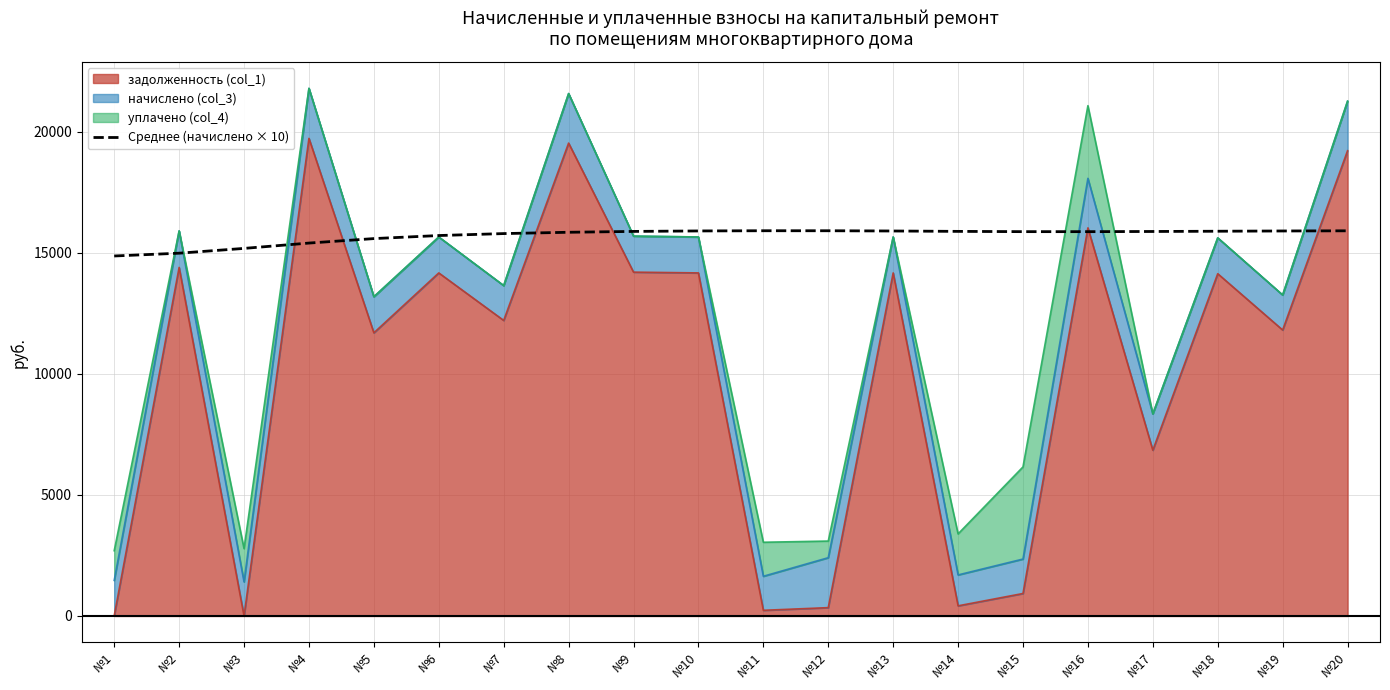

Which has a higher value, №20 or №13?

№20